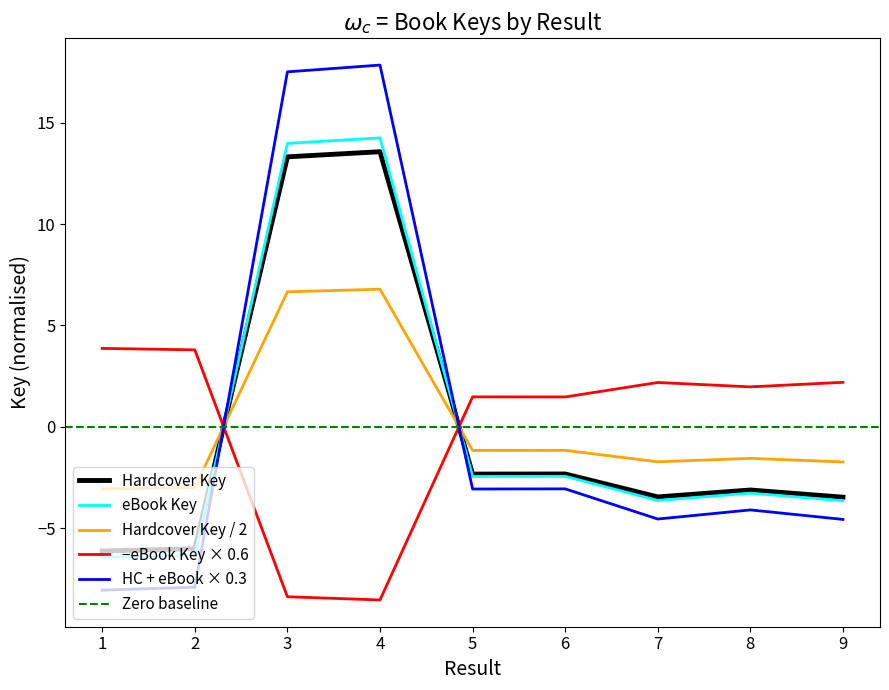

Between which two adjacent categories do Hardcover Key and HC + eBook × 0.3 first intersect?

2 and 3